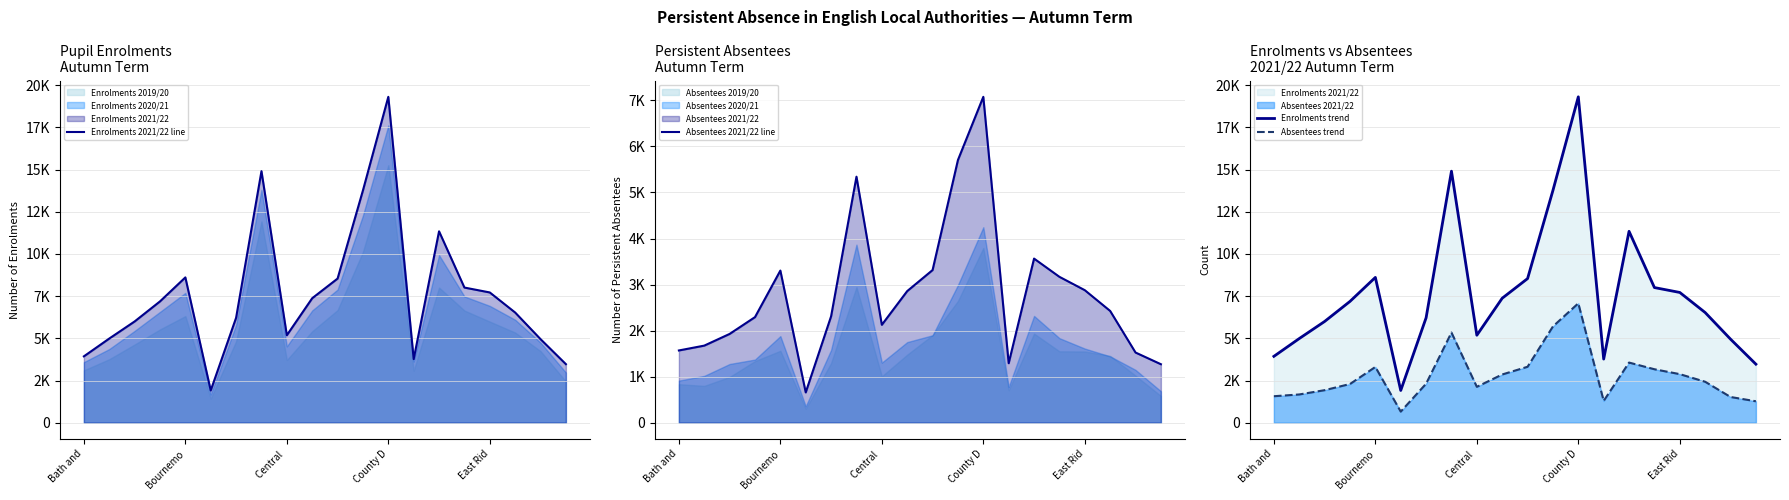

At which label is Absentees trend closest to 3867?

14